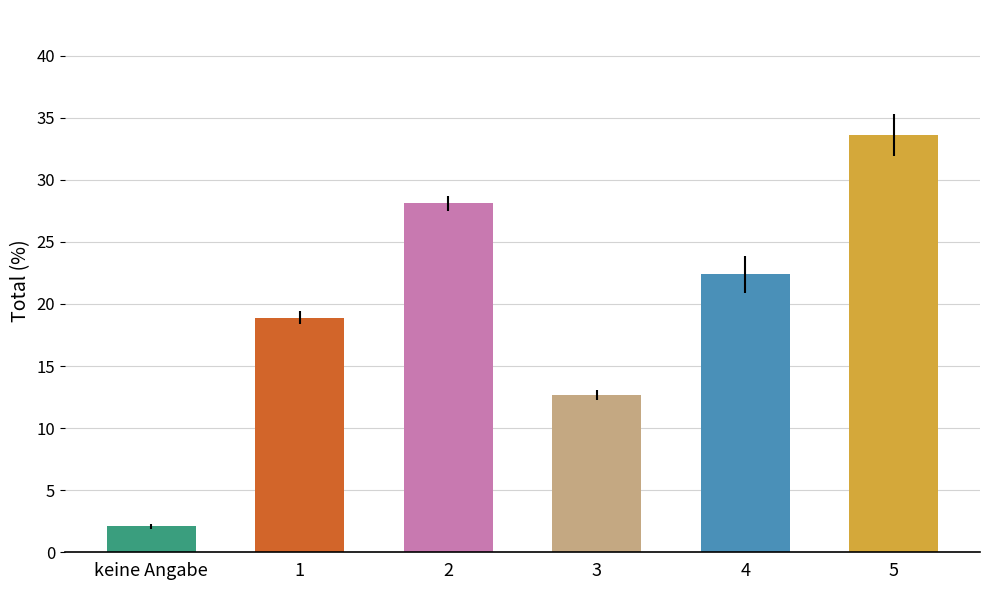

What is the difference between the maximum and minimum values in the errors series?

1.5